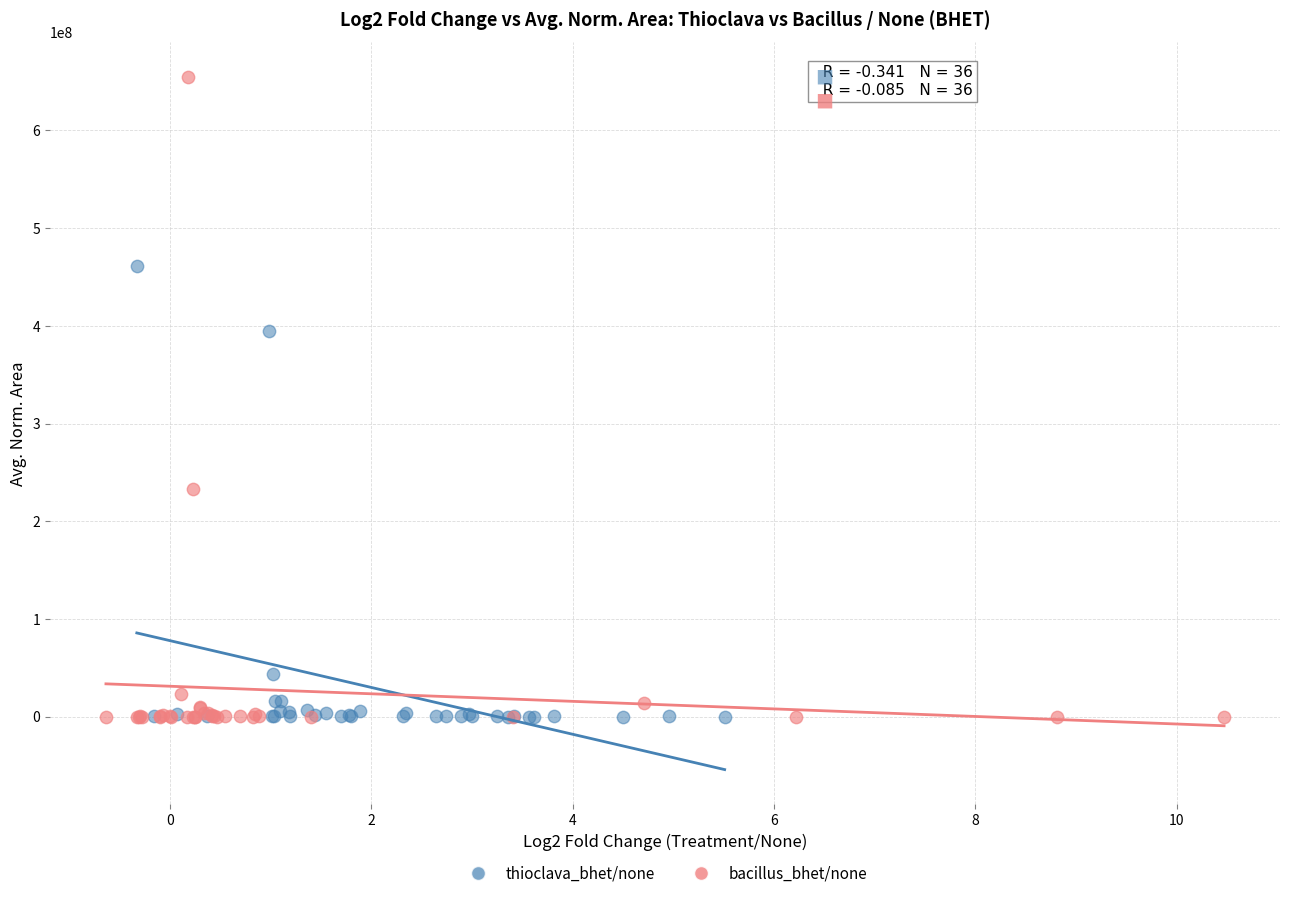

Which series has the largest Y range (max minus min)?

bacillus_bhet/none